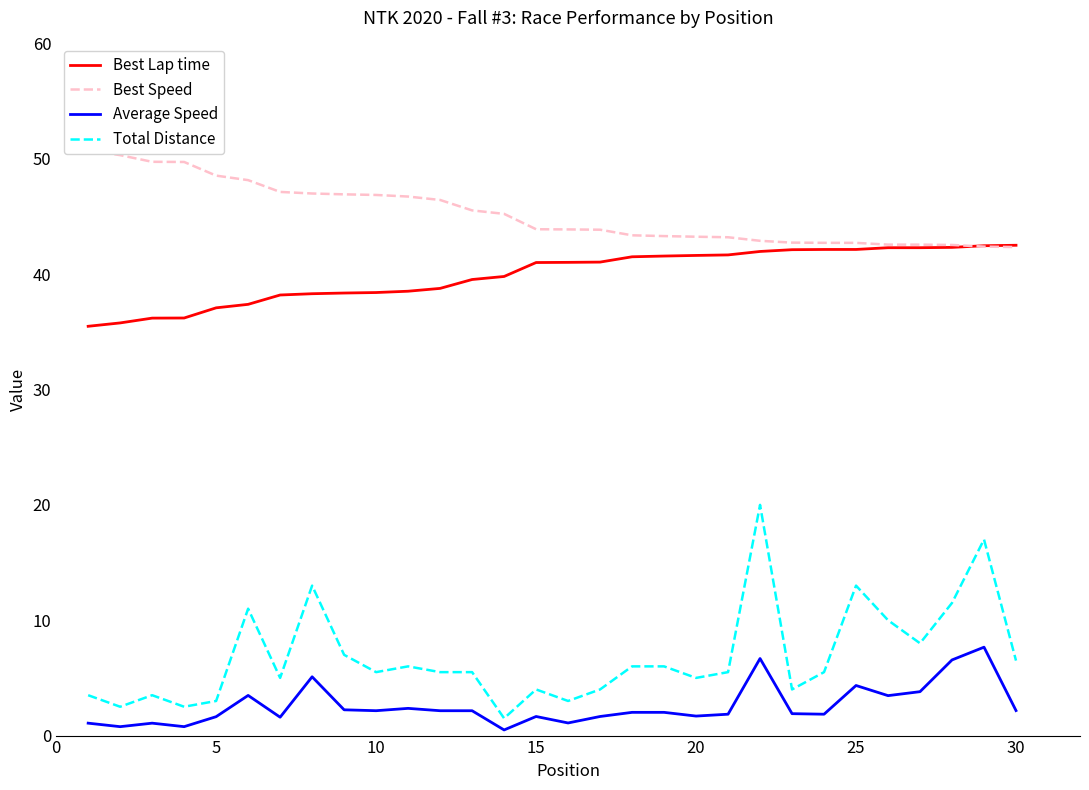

In Total Distance, how many points are lower than both neighbors (excluding endpoints)?

9